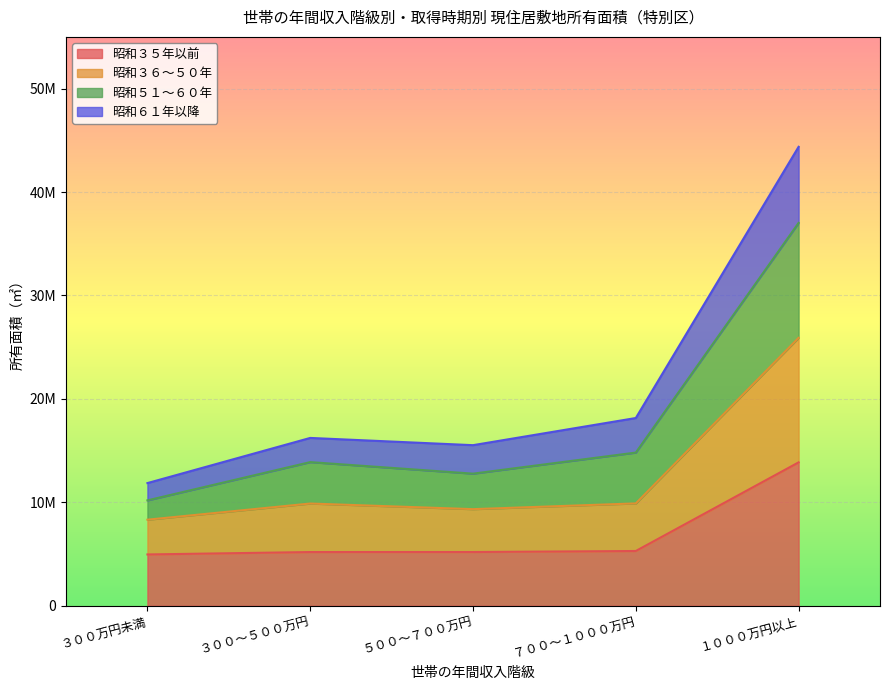

What is the sum of the 昭和３５年以前 values at ７００～１０００万円 and １０００万円以上?

19166000